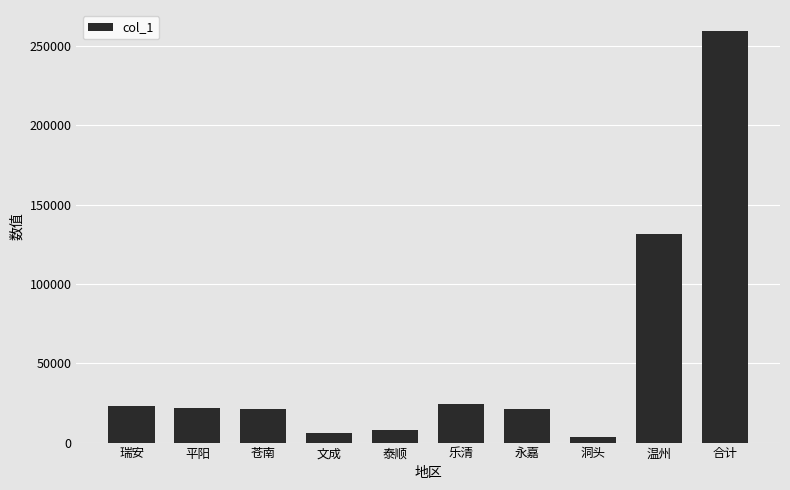

What is the approximate value at 文成?

5780